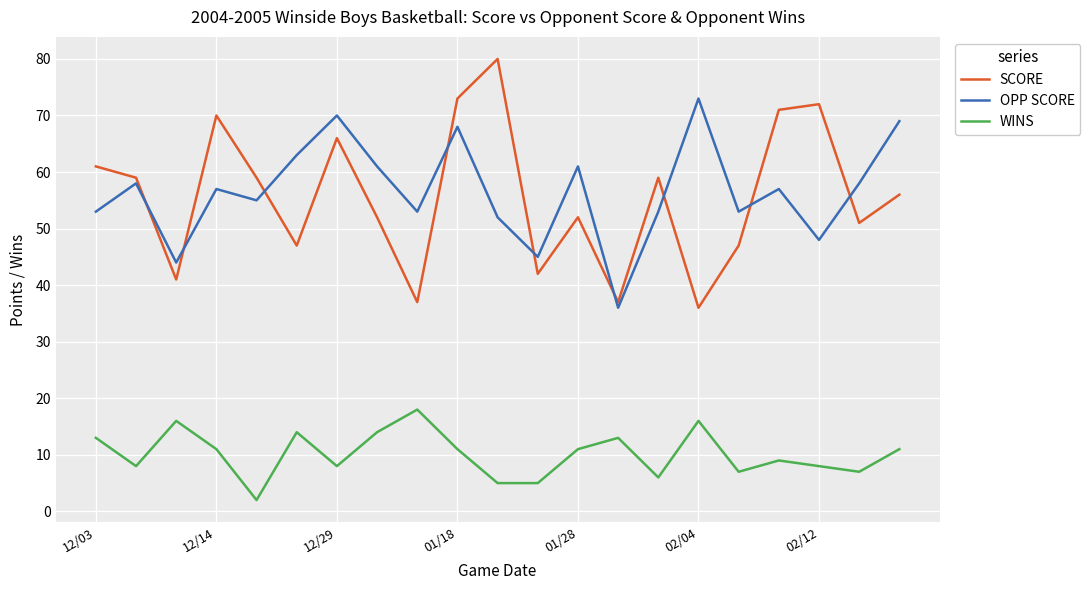

Which series has the widest spread of values?

SCORE